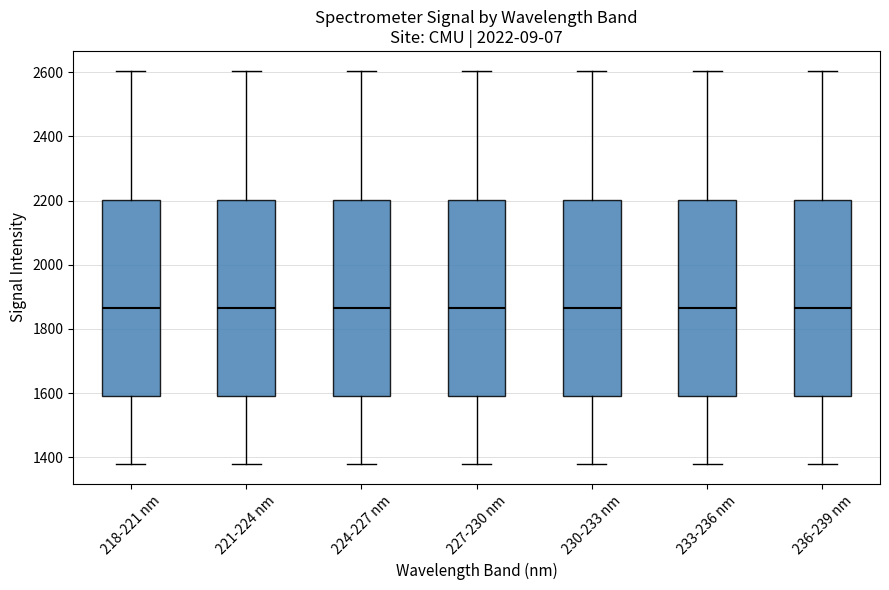

Reading left to right, transcribe this box plot: for each box, give where its median line is, the range the box spans, and where its two whiskers end, as read against the y-axis. The values are not printed on the chart, so give them approximately, as read against the axis.

218-221 nm: median 1860, box 1600 to 2200, whiskers 1380 to 2600
221-224 nm: median 1860, box 1600 to 2200, whiskers 1380 to 2600
224-227 nm: median 1860, box 1600 to 2200, whiskers 1380 to 2600
227-230 nm: median 1860, box 1600 to 2200, whiskers 1380 to 2600
230-233 nm: median 1860, box 1600 to 2200, whiskers 1380 to 2600
233-236 nm: median 1860, box 1600 to 2200, whiskers 1380 to 2600
236-239 nm: median 1860, box 1600 to 2200, whiskers 1380 to 2600